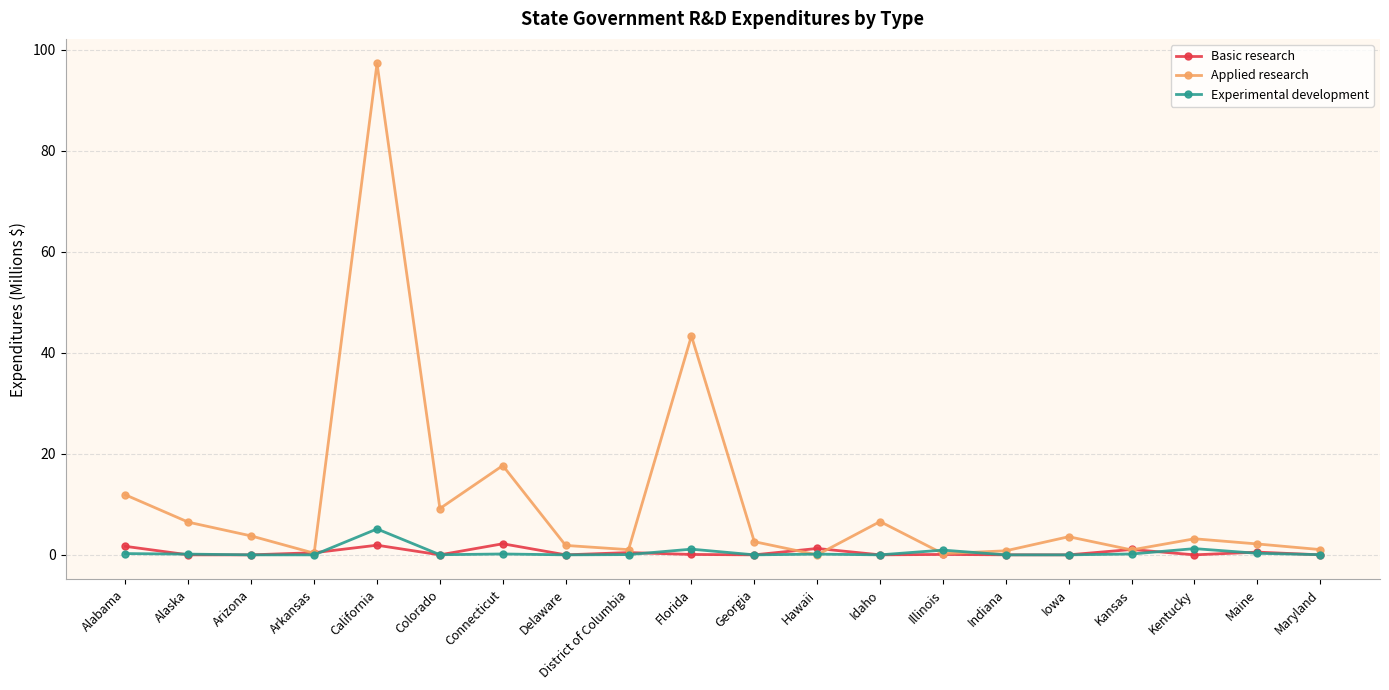

What are all the series names shown in the legend?

Basic research, Applied research, Experimental development